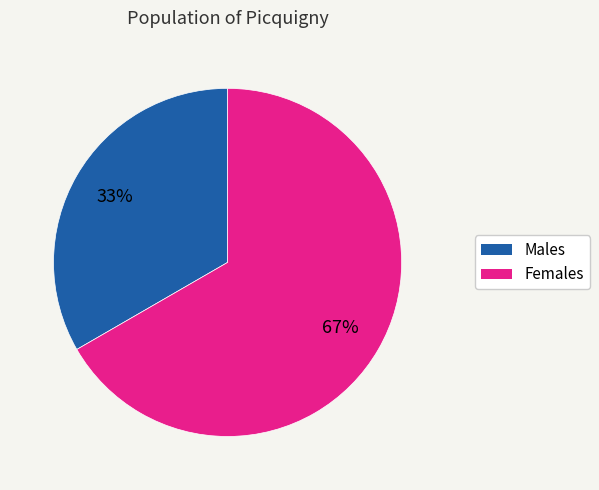

To the nearest percent, what is the average slice percentage?

50%